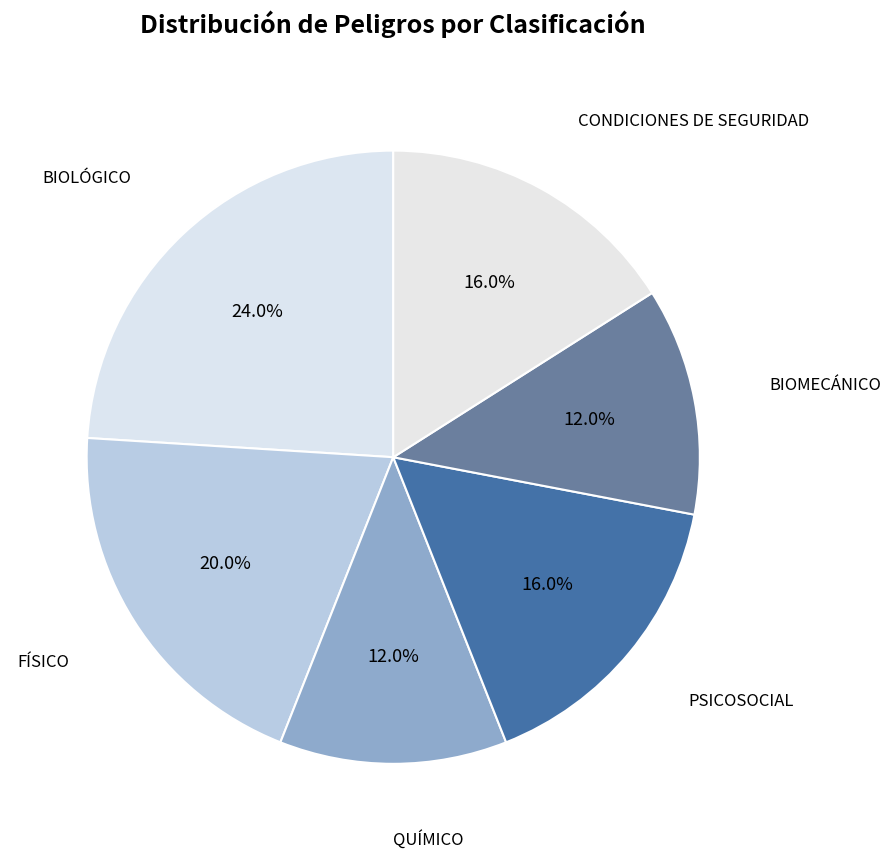

Is there a majority slice in this chart?

No